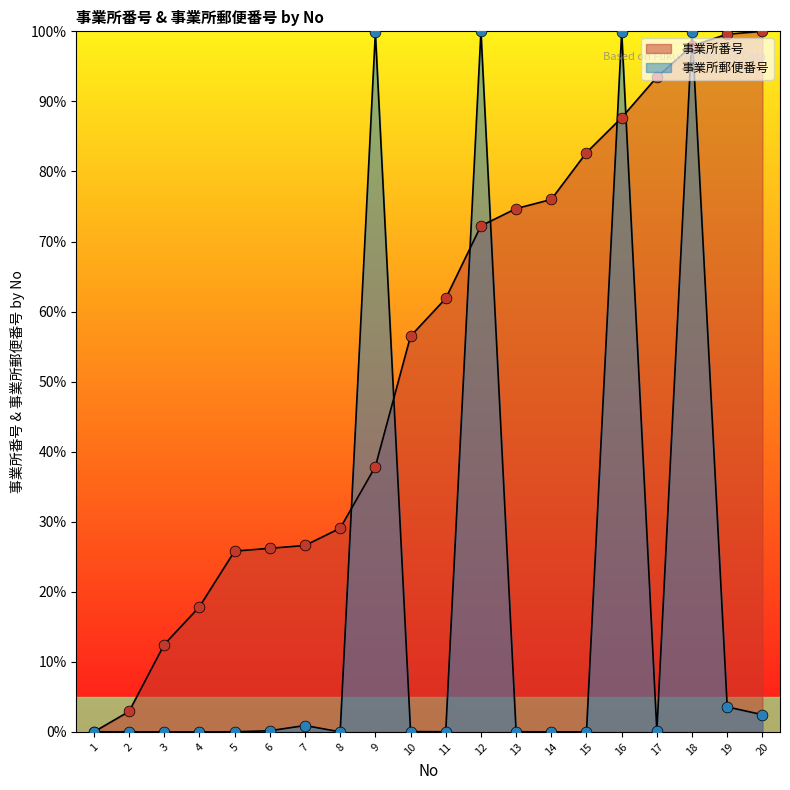

Which series has the largest total across all categories?

事業所番号